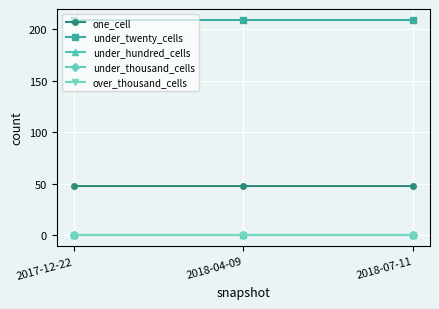

Does the chart display data point markers on the line(s)?

Yes